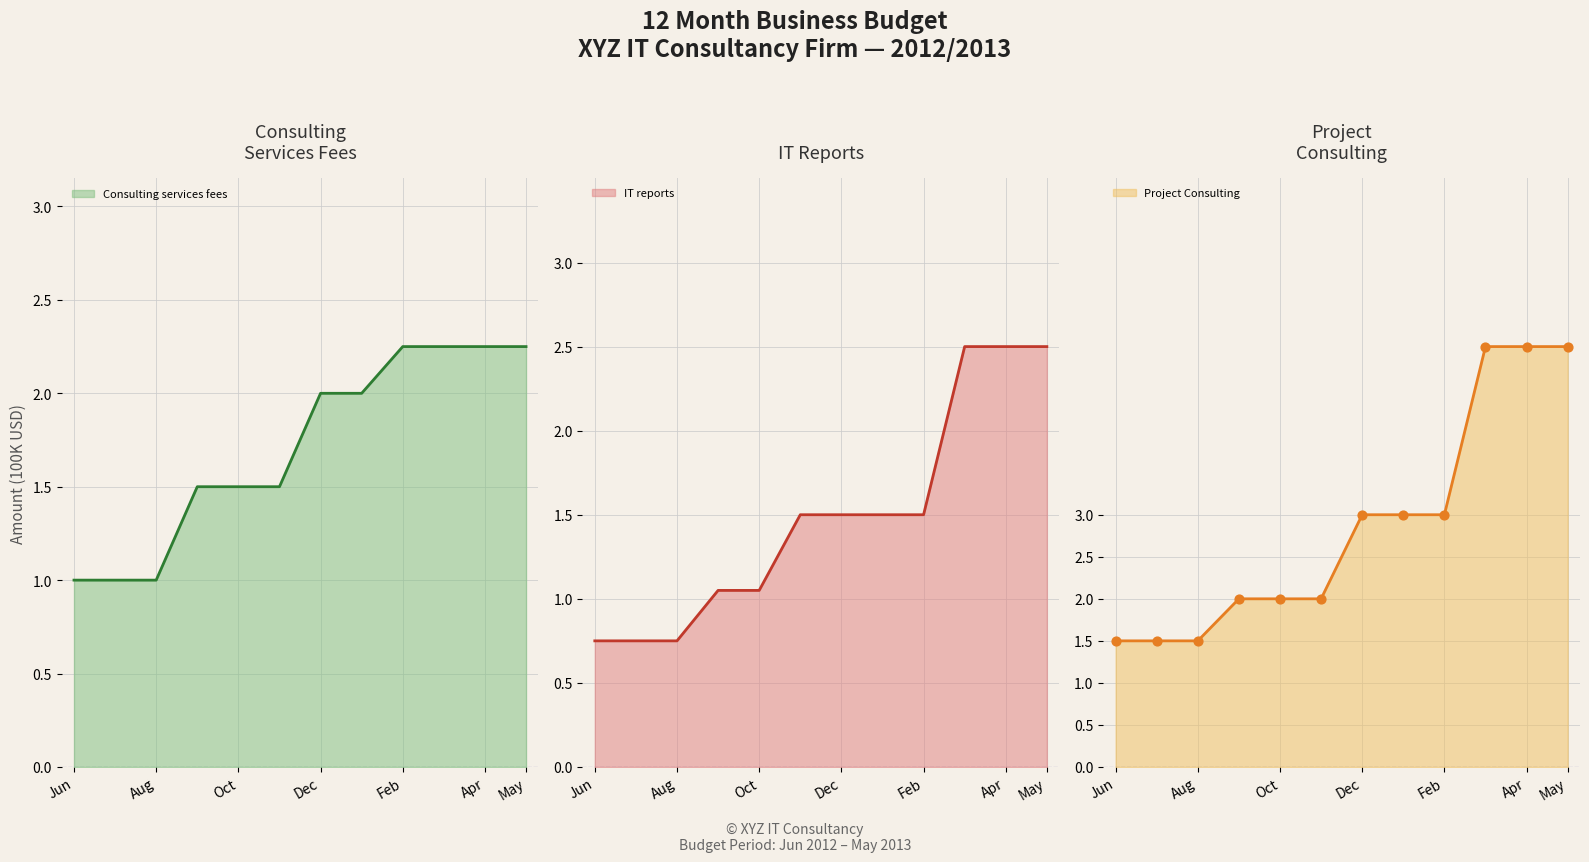

Is the value of Project Consulting markers at Aug greater than the value of IT reports line at 11?

No